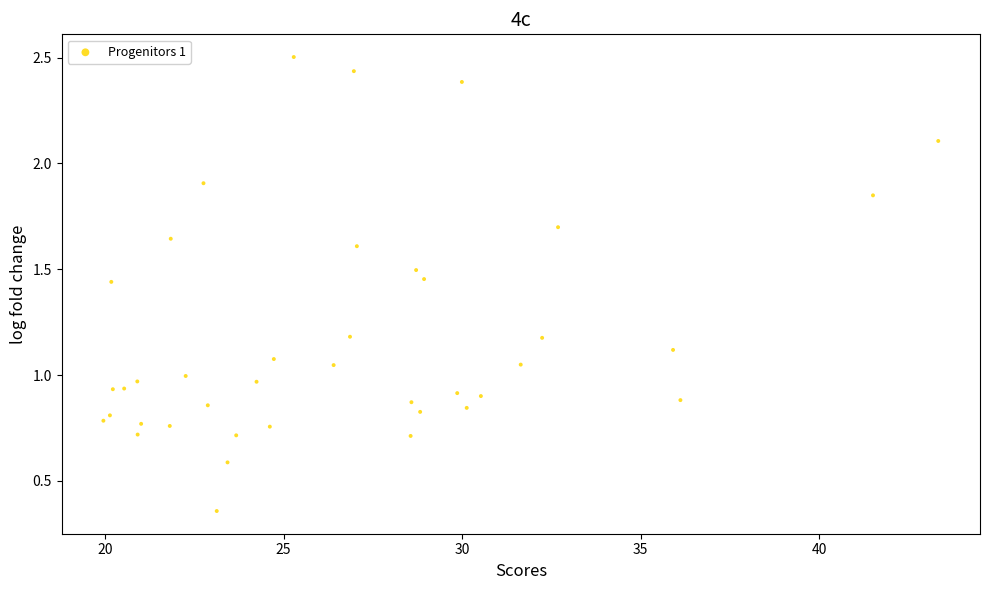

What is the range of Y values (max minus min)?

2.1